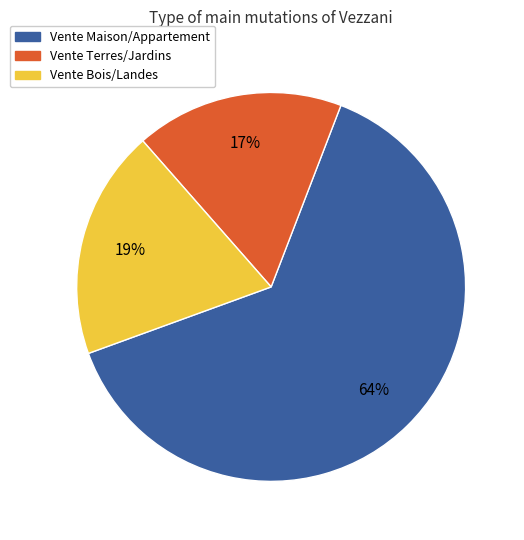

To the nearest percent, what is the average slice percentage?

33%